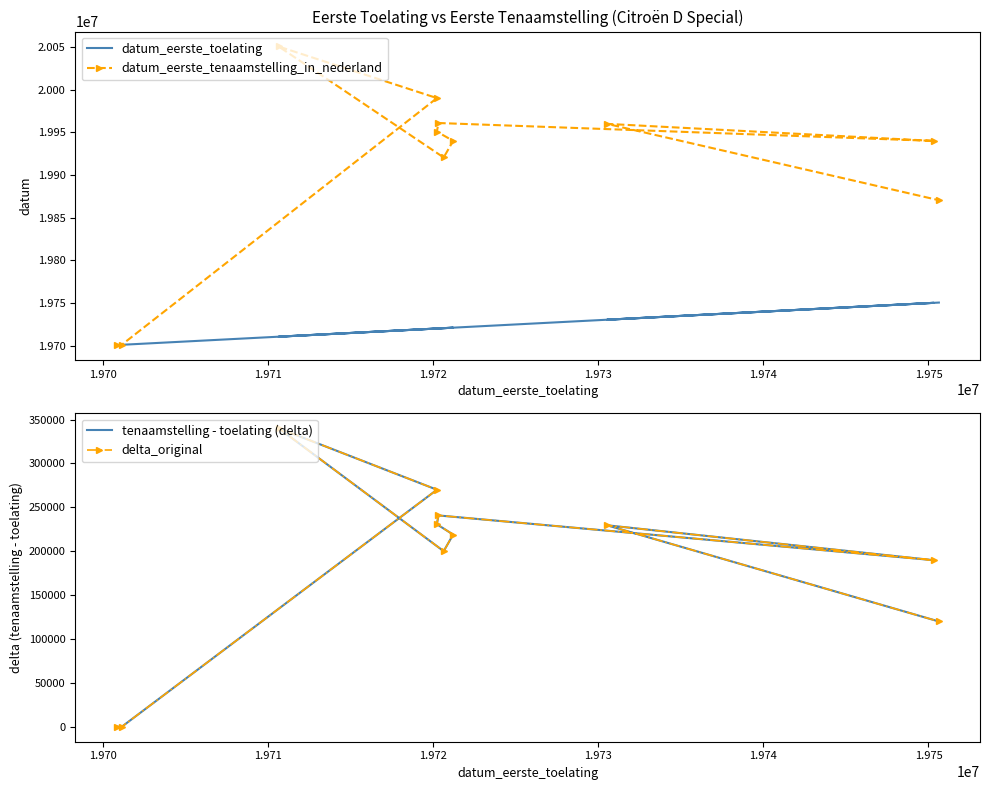

What is the sum of all datum_eerste_tenaamstelling_in_nederland values?

218987024